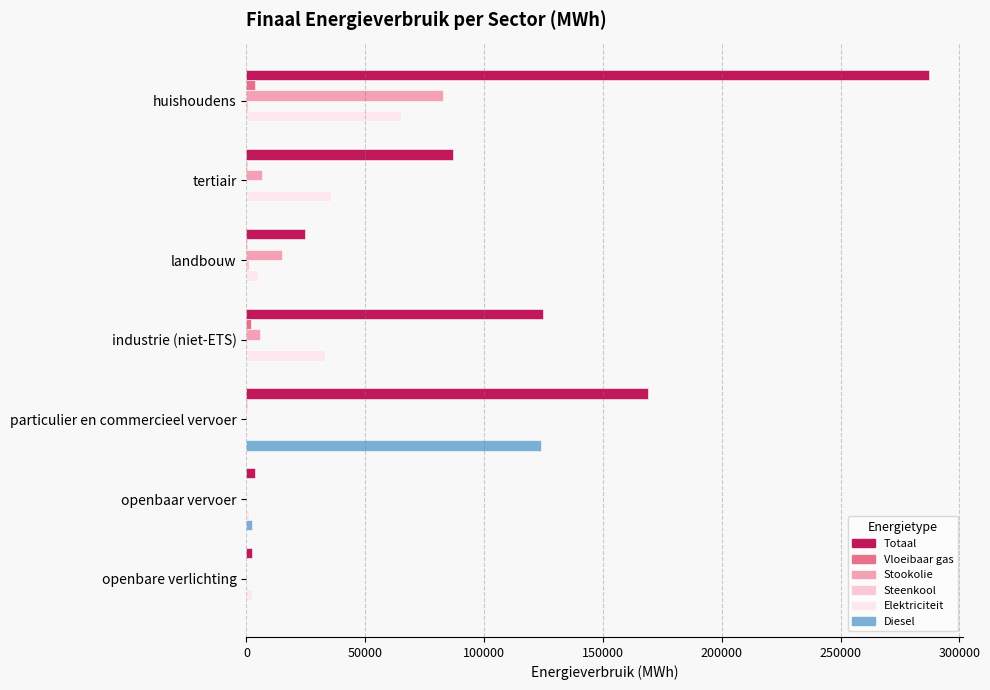

How many values in the Totaal series exceed 86723?

4